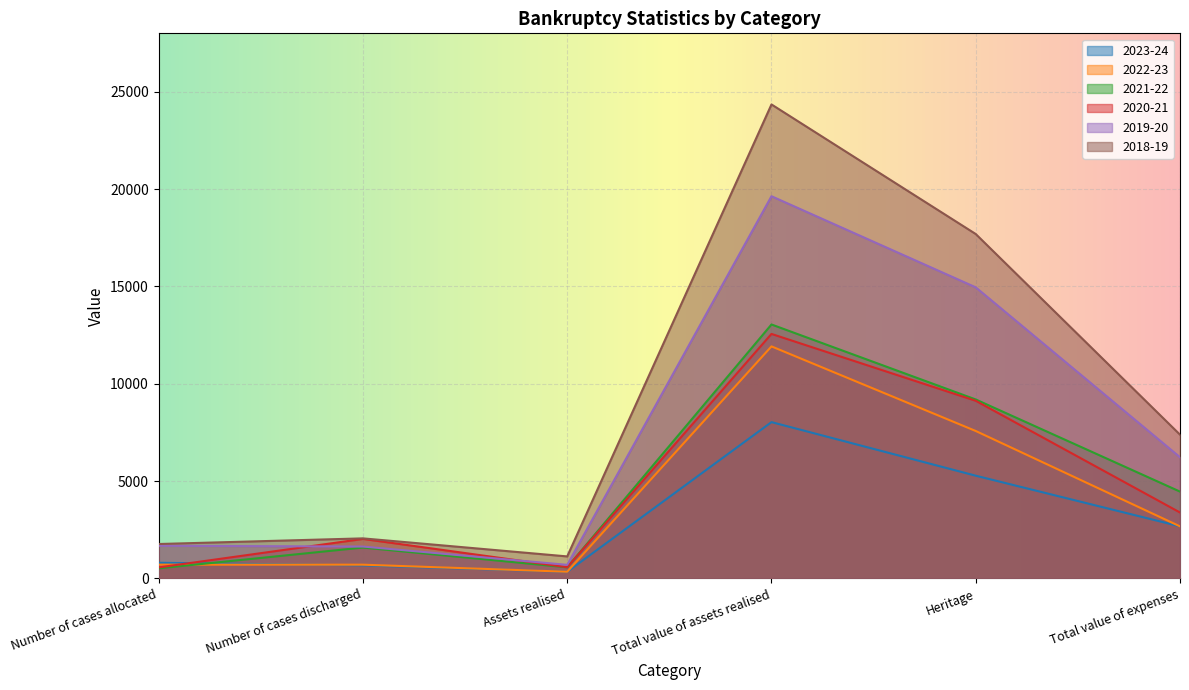

True or false: 2018-19 and 2023-24 cross at least once.

False